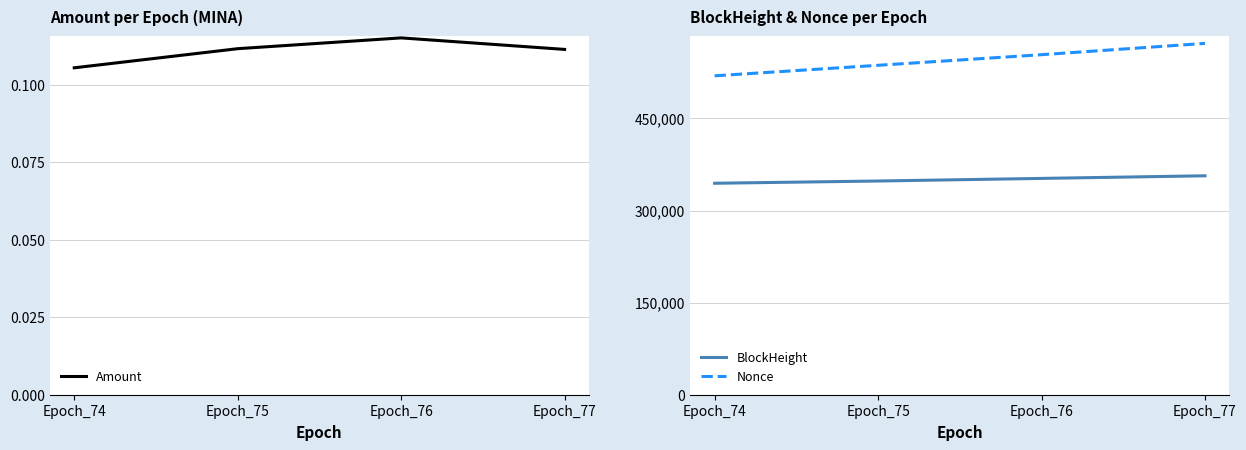

True or false: BlockHeight and Nonce cross at least once.

False